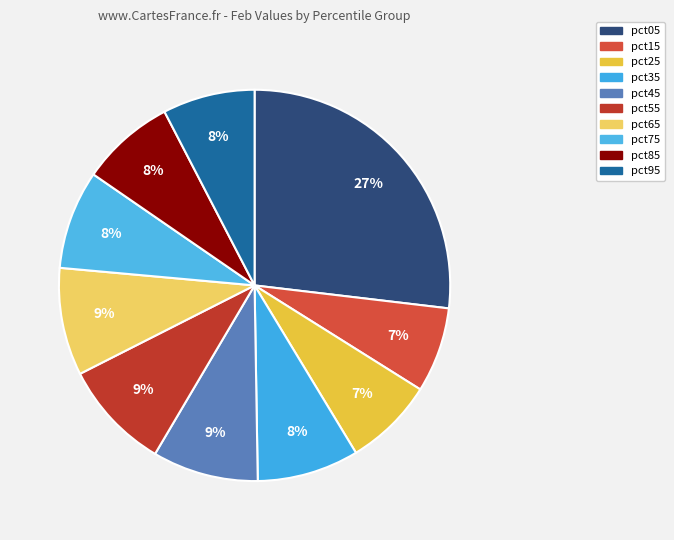

How many slices are in this pie chart?

10